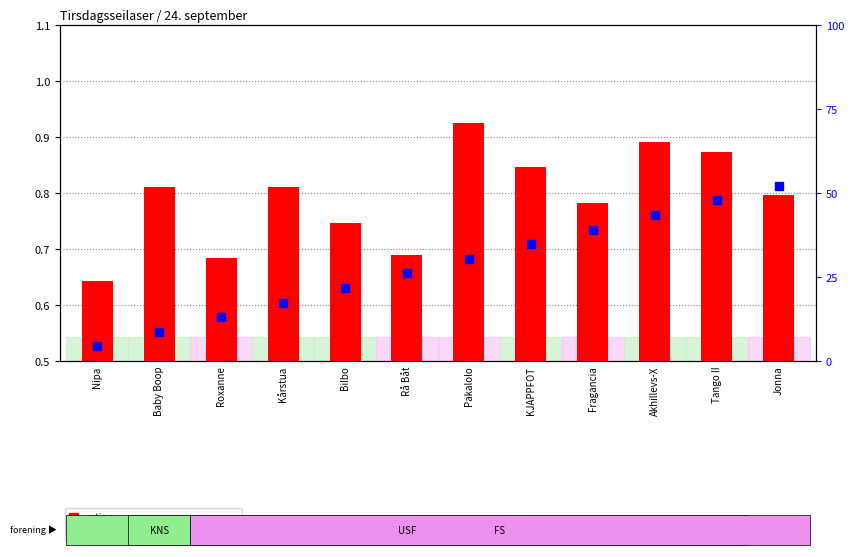

What is the total value across all series at Akhillevs-X?

44.4